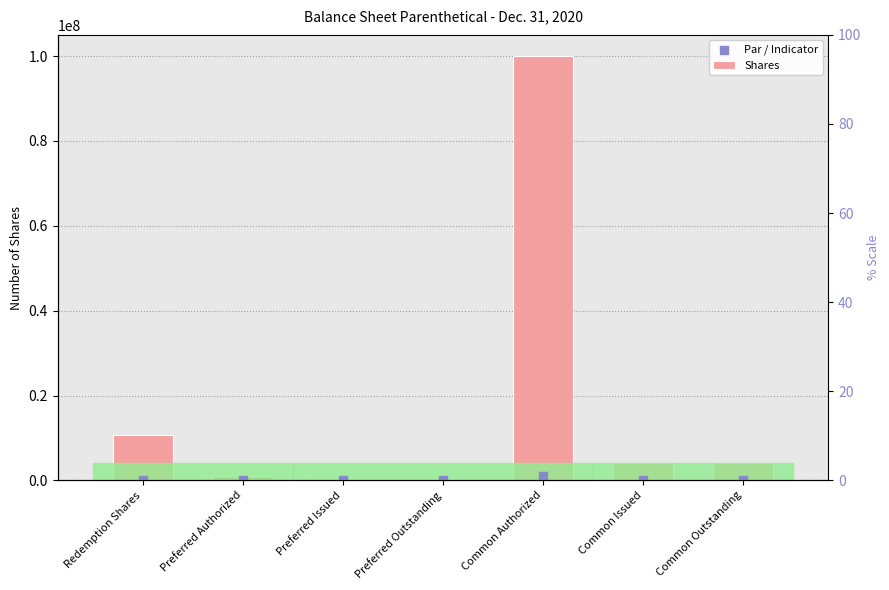

Which series contains the lowest Y value?

Shares